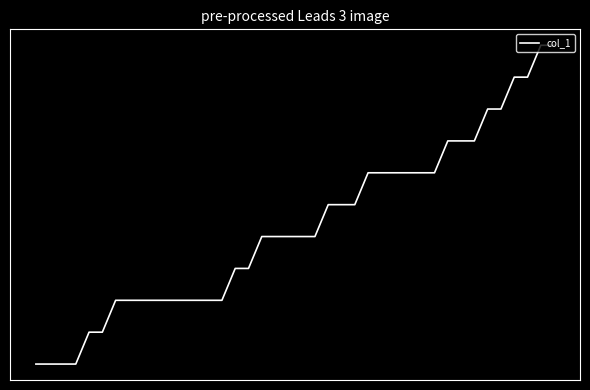

What is the minimum value shown in the chart?

476.1